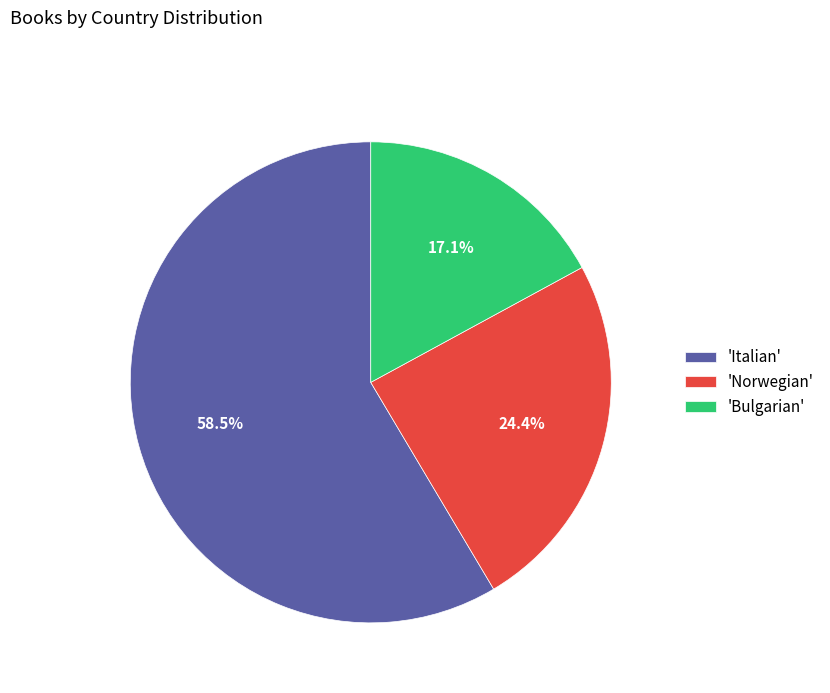

To the nearest percent, what is the average slice percentage?

33%